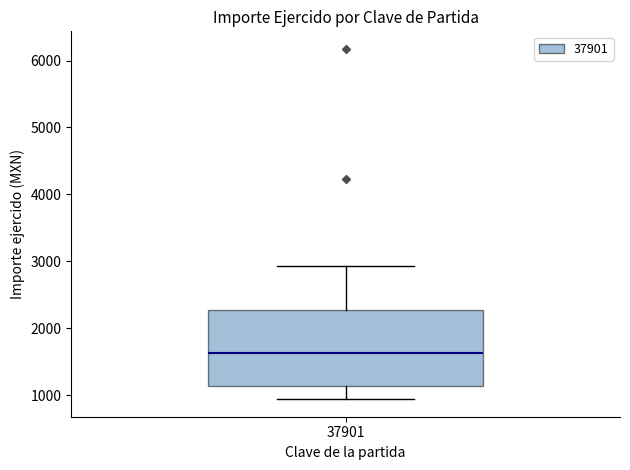

Where is the upper edge of the box at x = 37901 on the y-axis? The values are not printed on the chart, so give them approximately, as read against the axis.

2300